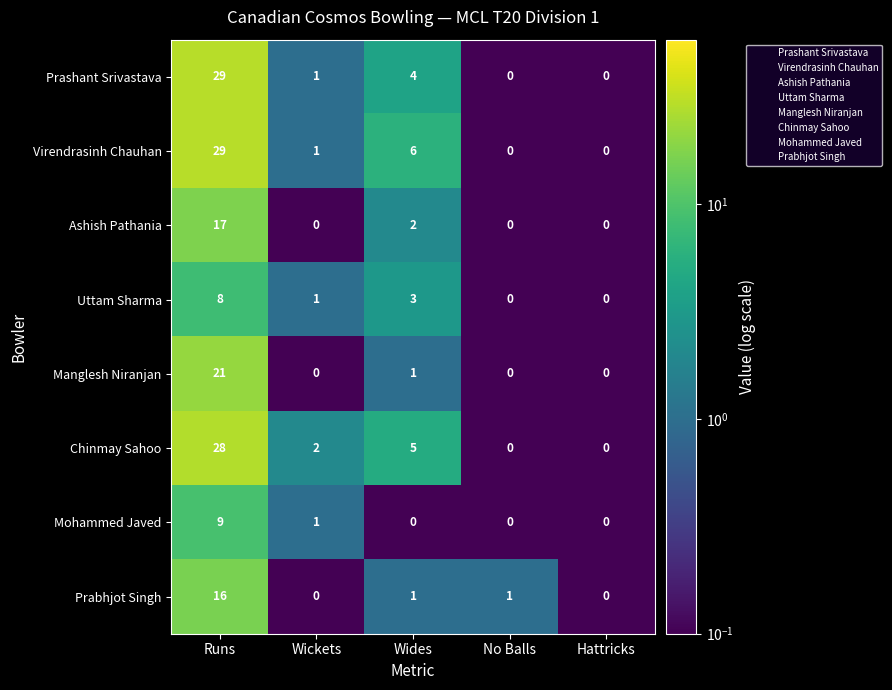

Between Wides and Hattricks, which series saw the biggest shift?

Virendrasinh Chauhan